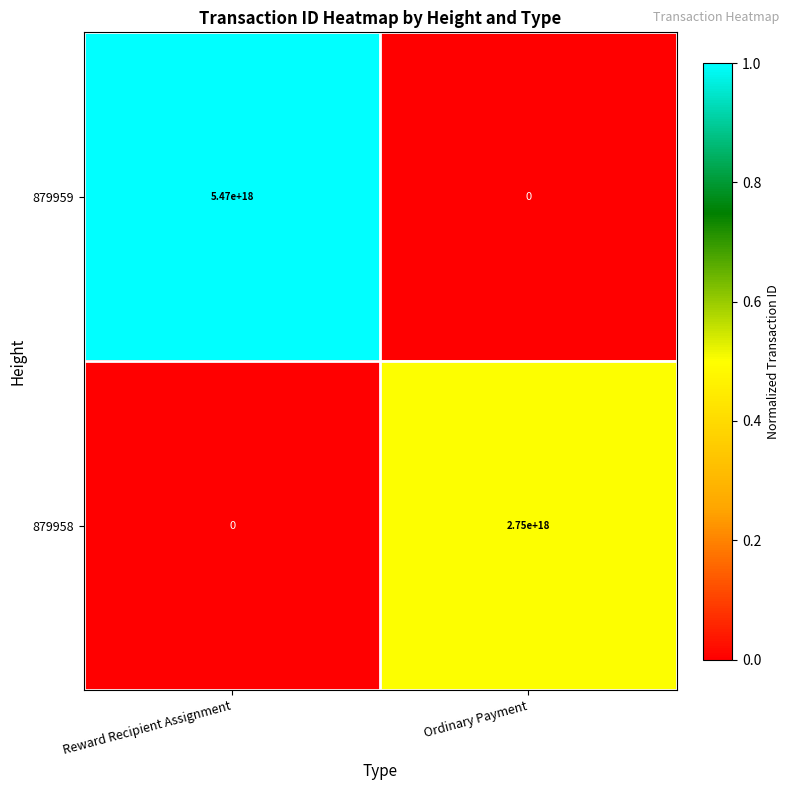

The 879958 series shows 4275915321775704064 at Ordinary Payment. True or false?

False